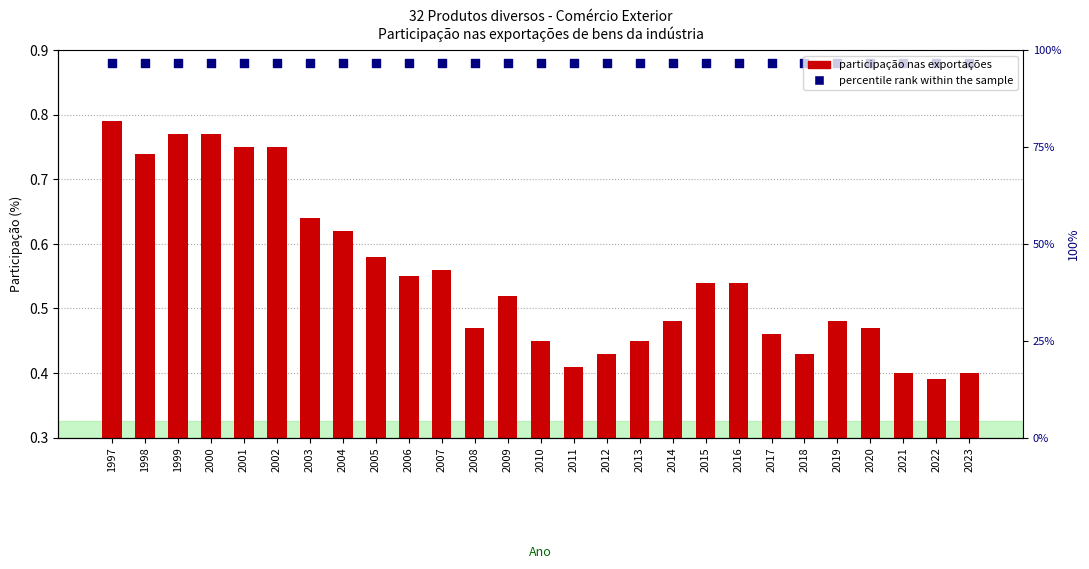

What is the total value across all series at 2007?

1.4